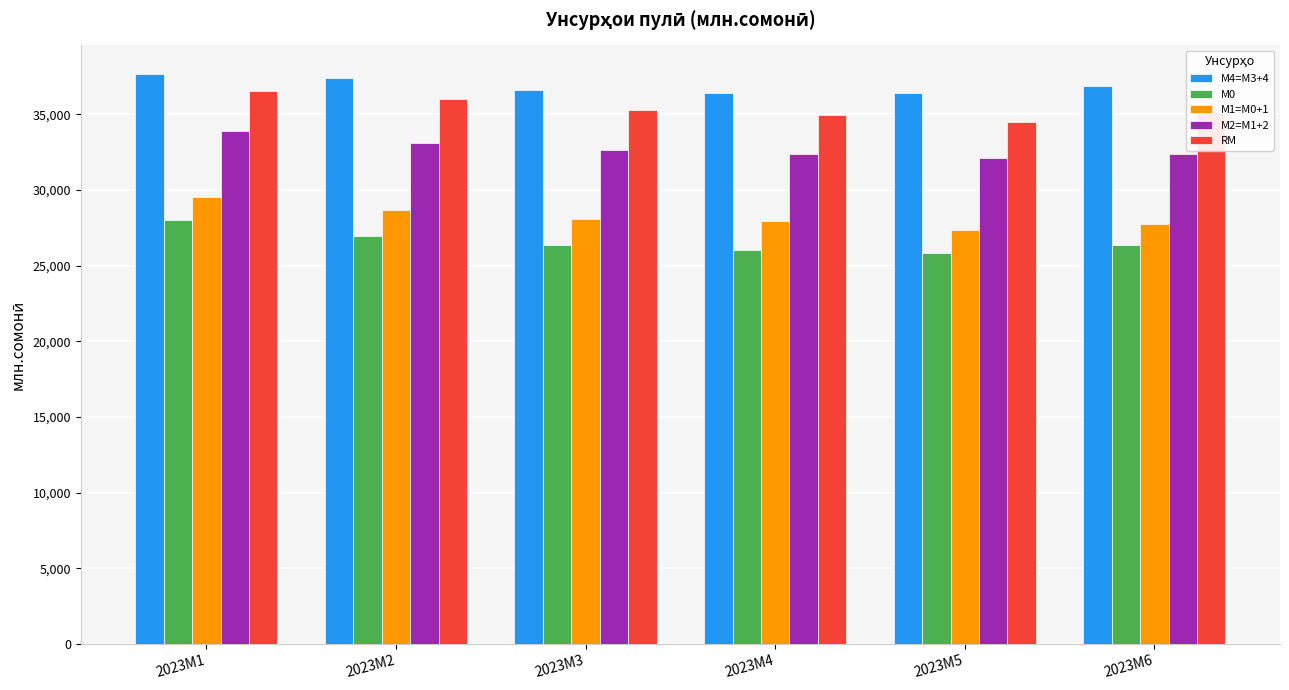

What is the lowest value of the RM series?

34528.1